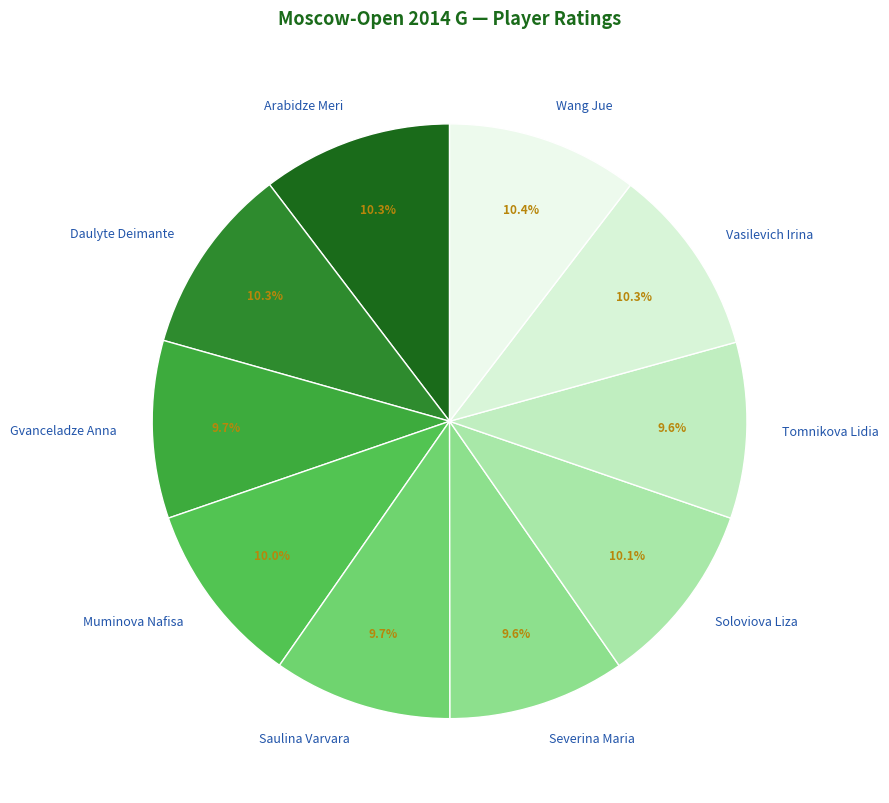

Approximately how many times larger is the value at Vasilevich Irina compared to Severina Maria?

1.1